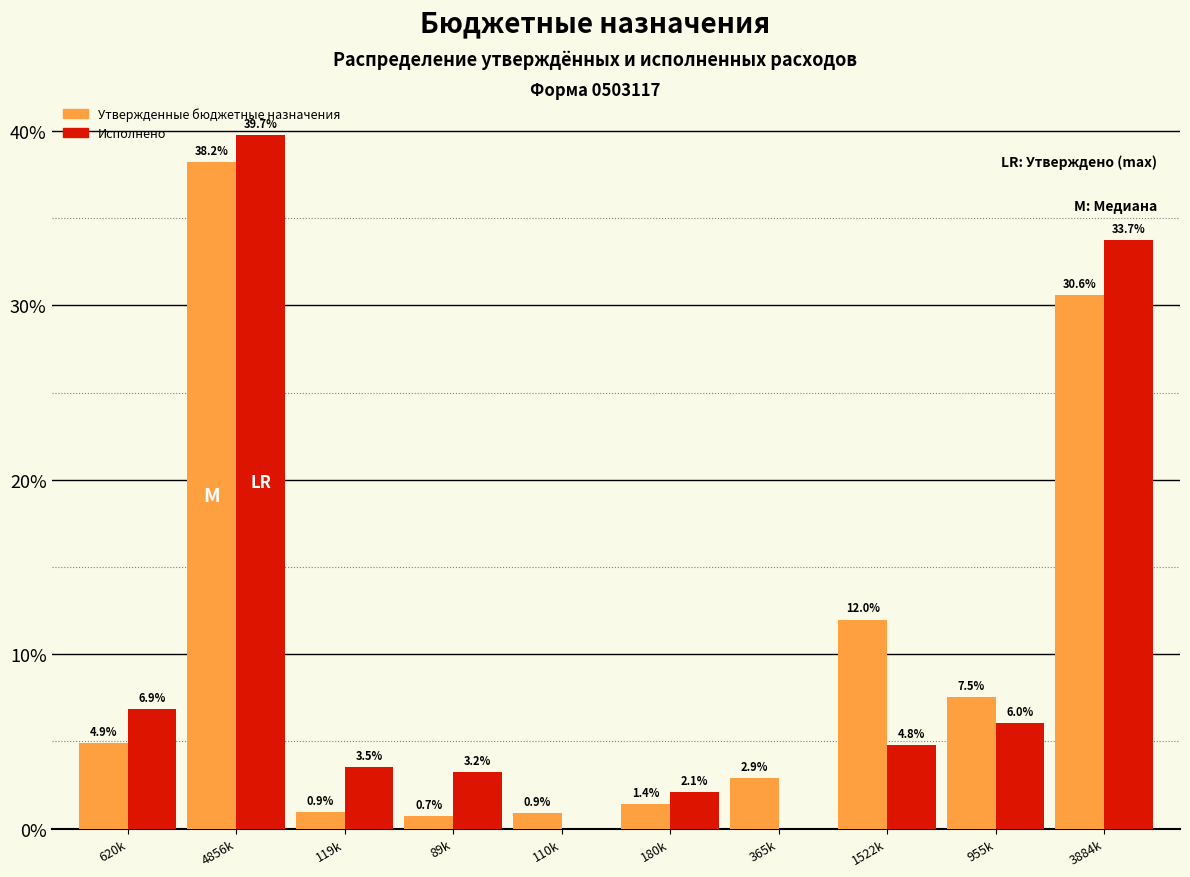

What is the sum of all Утвержденные бюджетные назначения values?

100.0